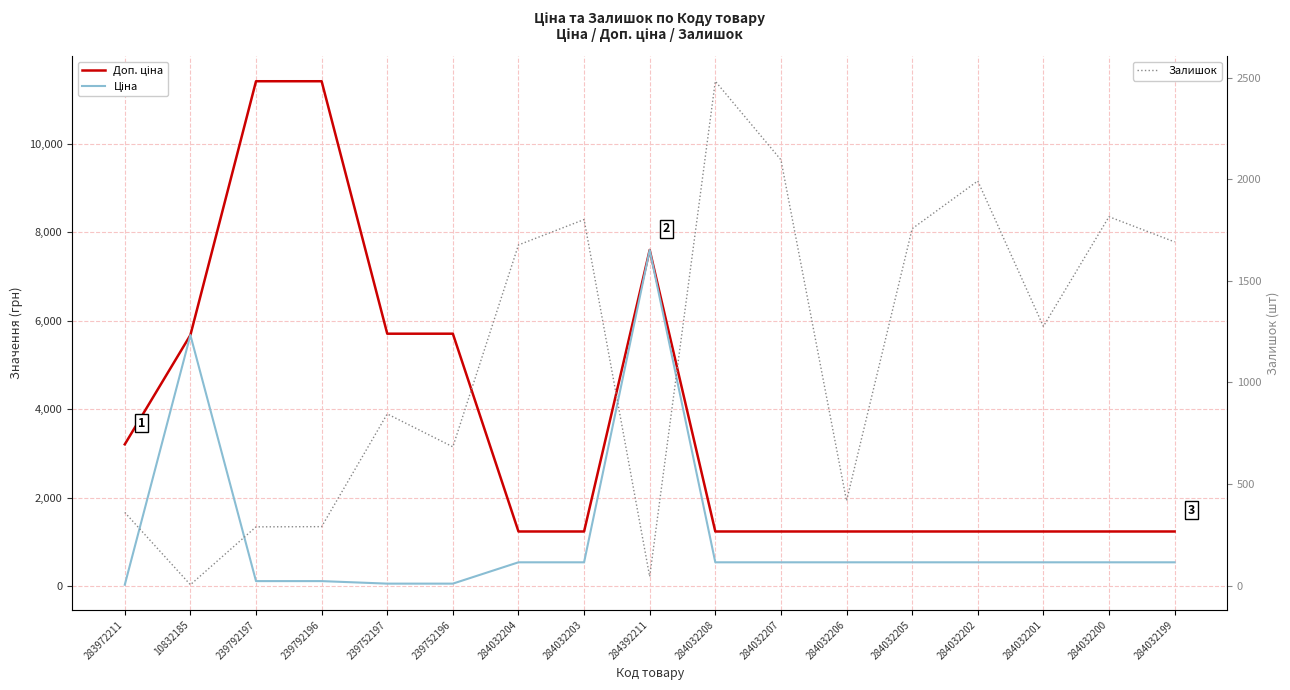

What is the minimum value shown in the chart?

4.0